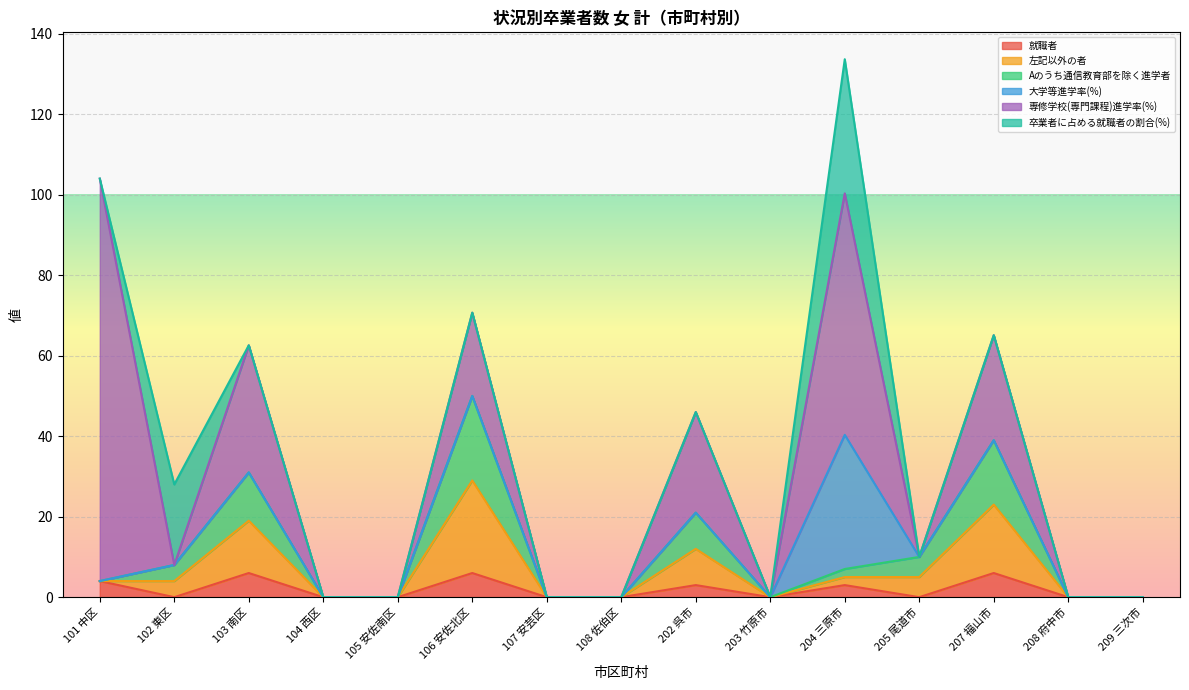

Where is the first local minimum for 専修学校(専門課程)進学率(%)?

102 東区